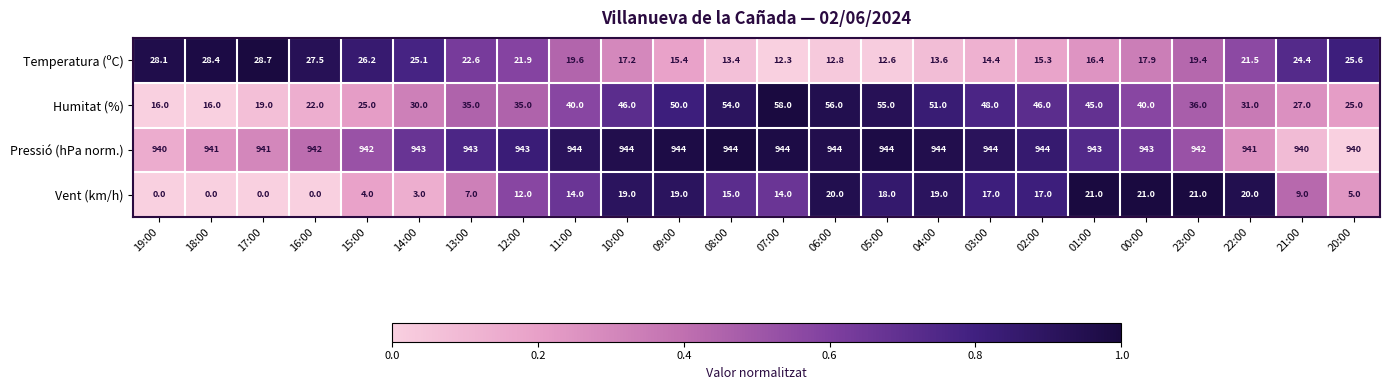

Between 14:00 and 00:00, which series saw the biggest shift?

Vent (km/h)